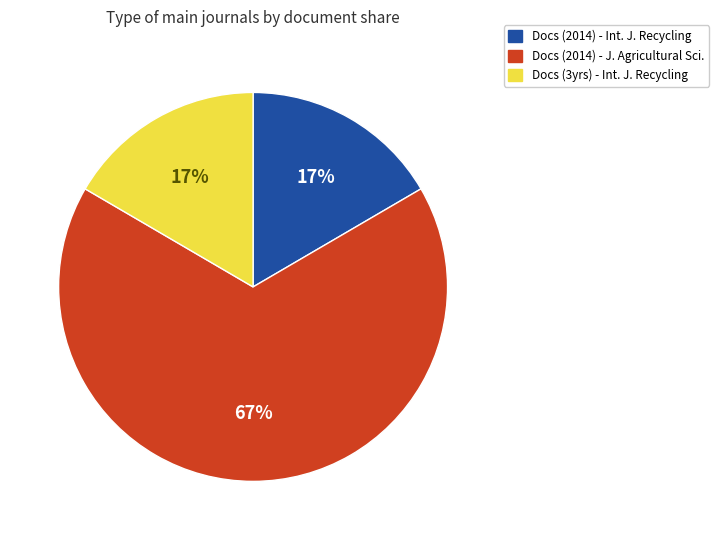

Which slice is the largest?

Docs (2014) - J. Agricultural Sci.